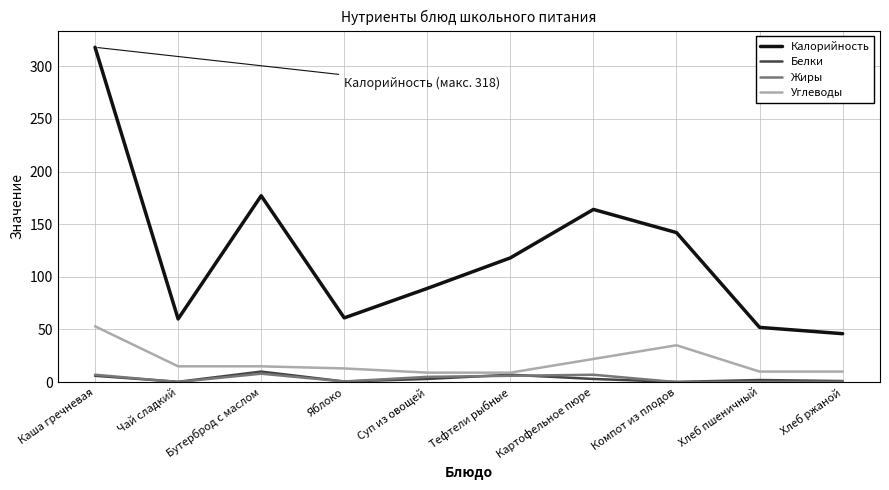

True or false: Жиры and Калорийность cross at least once.

False